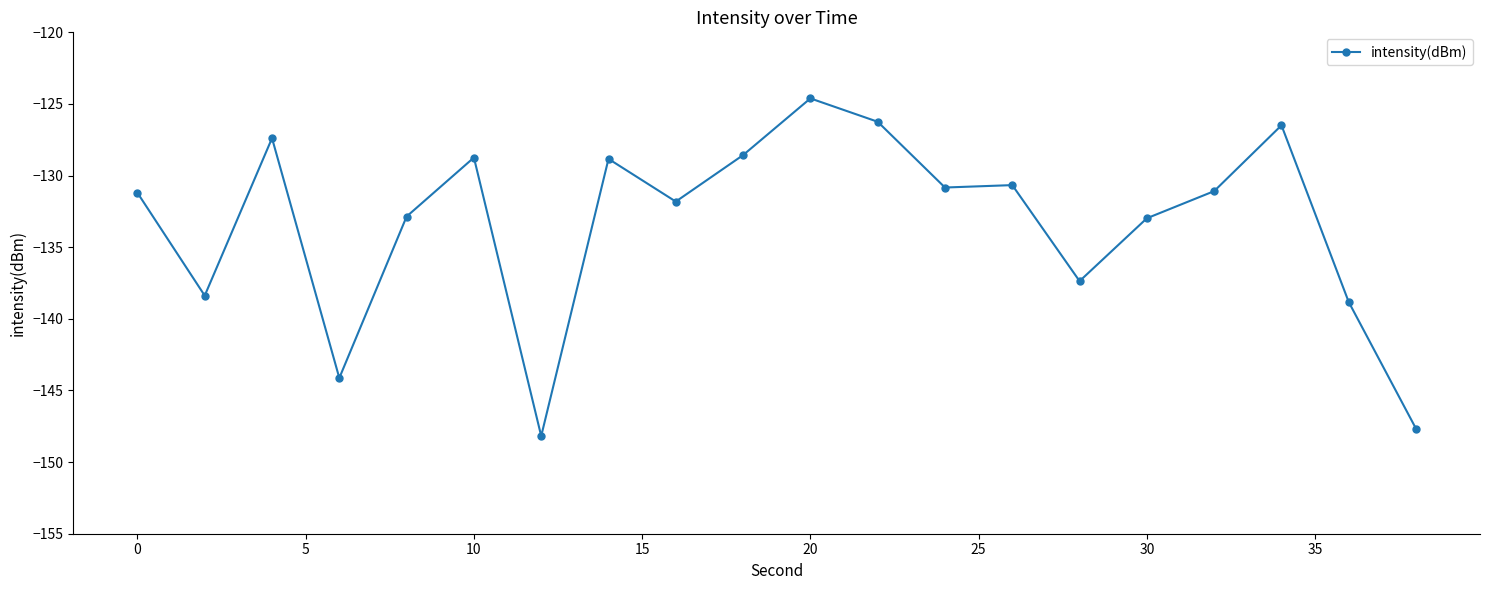

How many series are shown in this chart?

1